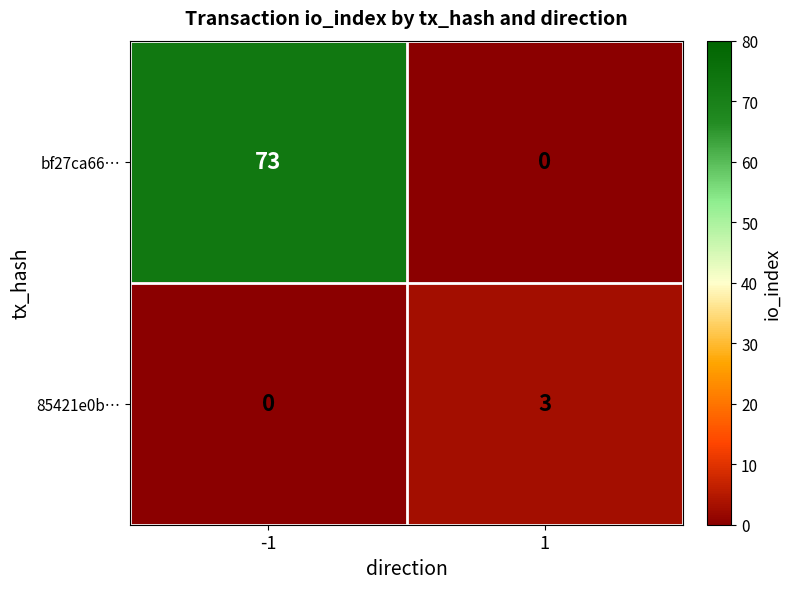

What is the difference between the maximum and minimum values in the 85421e0b… series?

3